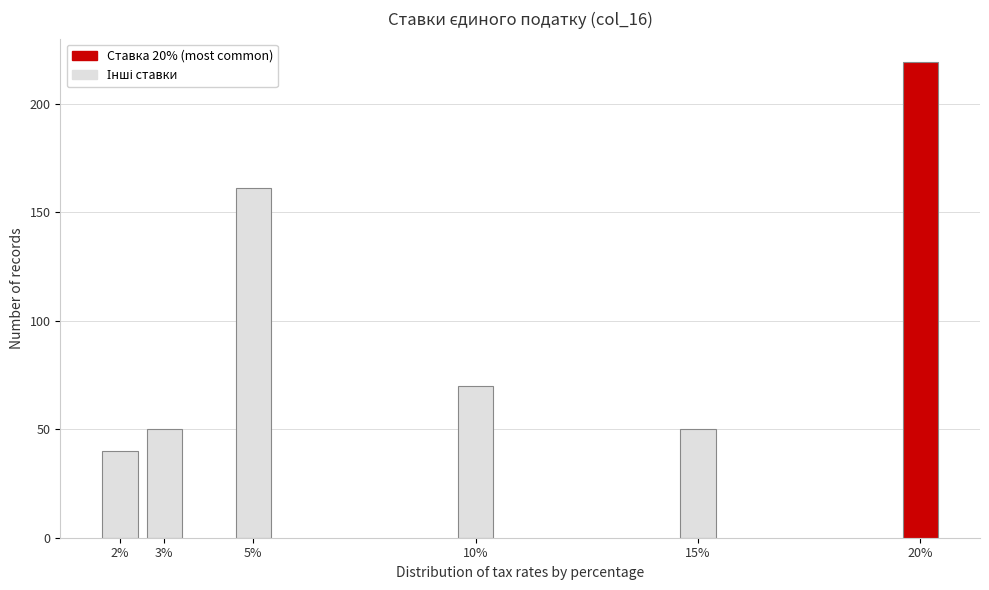

Reading left to right, extract all data points from this chart.

40	50	161	70	50	219